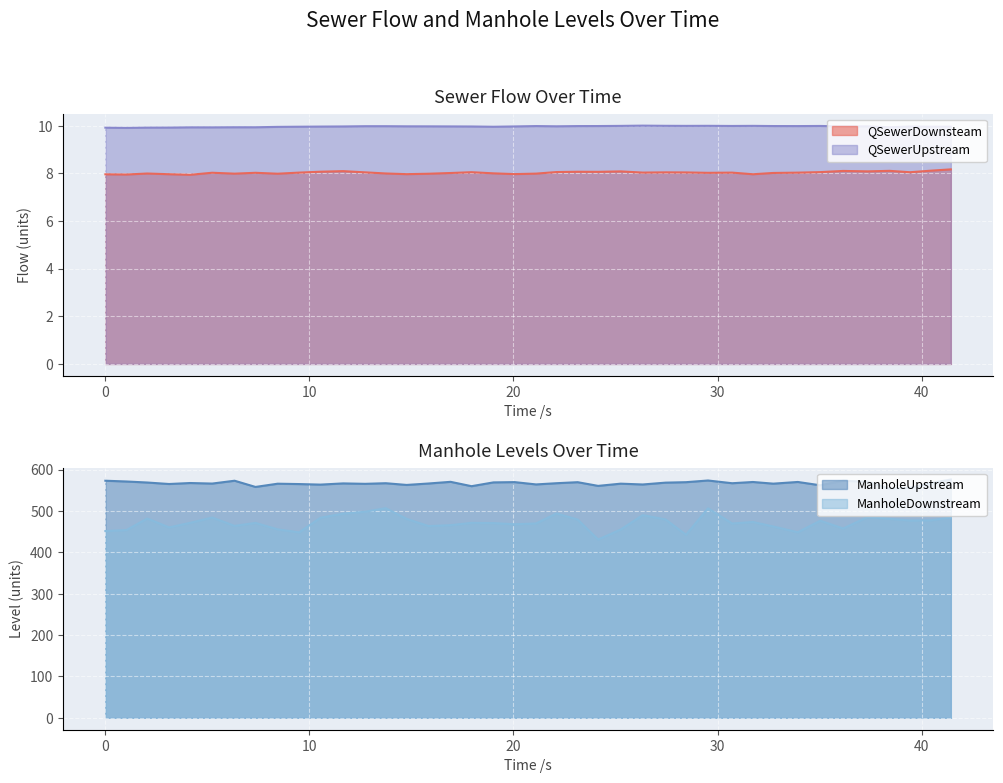

List the labels in order of ManholeUpstream value, largest first.

41.433, 29.534, 0, 6.333, 36.158, 1.033, 37.364, 16.917, 33.933, 31.733, 20.058, 28.456, 23.145, 19.019, 2.054, 27.45, 4.156, 13.74, 22.108, 40.433, 30.716, 11.65, 15.837, 5.234, 32.734, 25.256, 8.444, 12.733, 3.122, 9.496, 21.108, 26.334, 10.539, 14.764, 35.033, 24.149, 17.945, 7.357, 39.433, 38.433